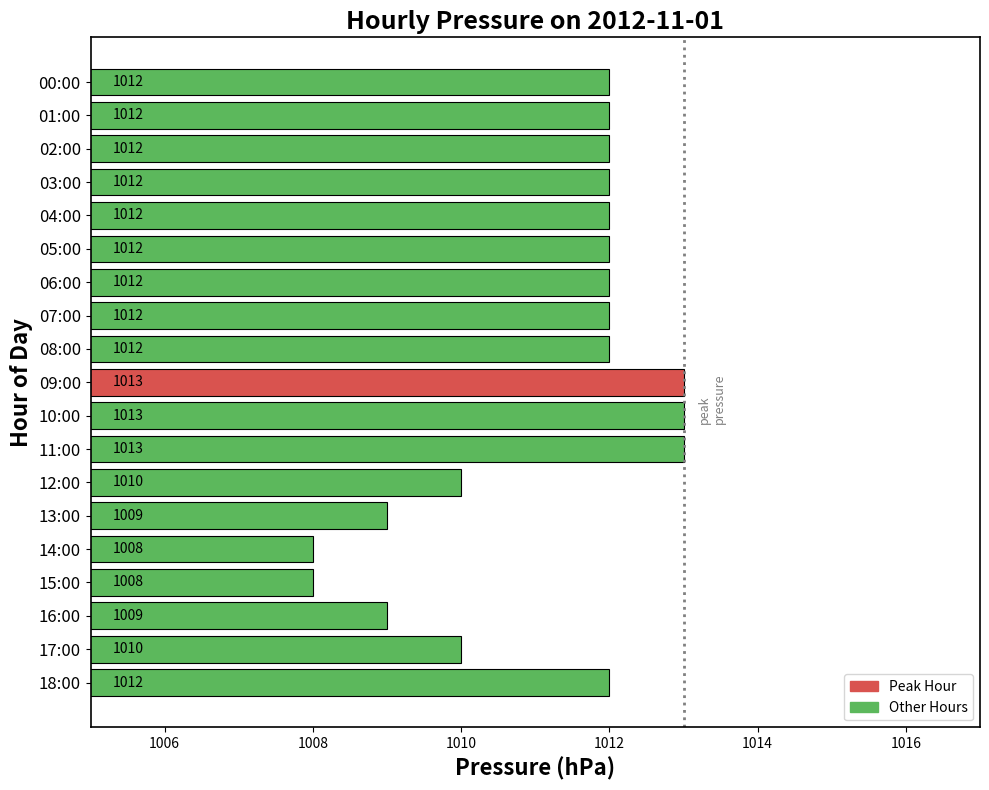

Read the value at 17:00.

1010